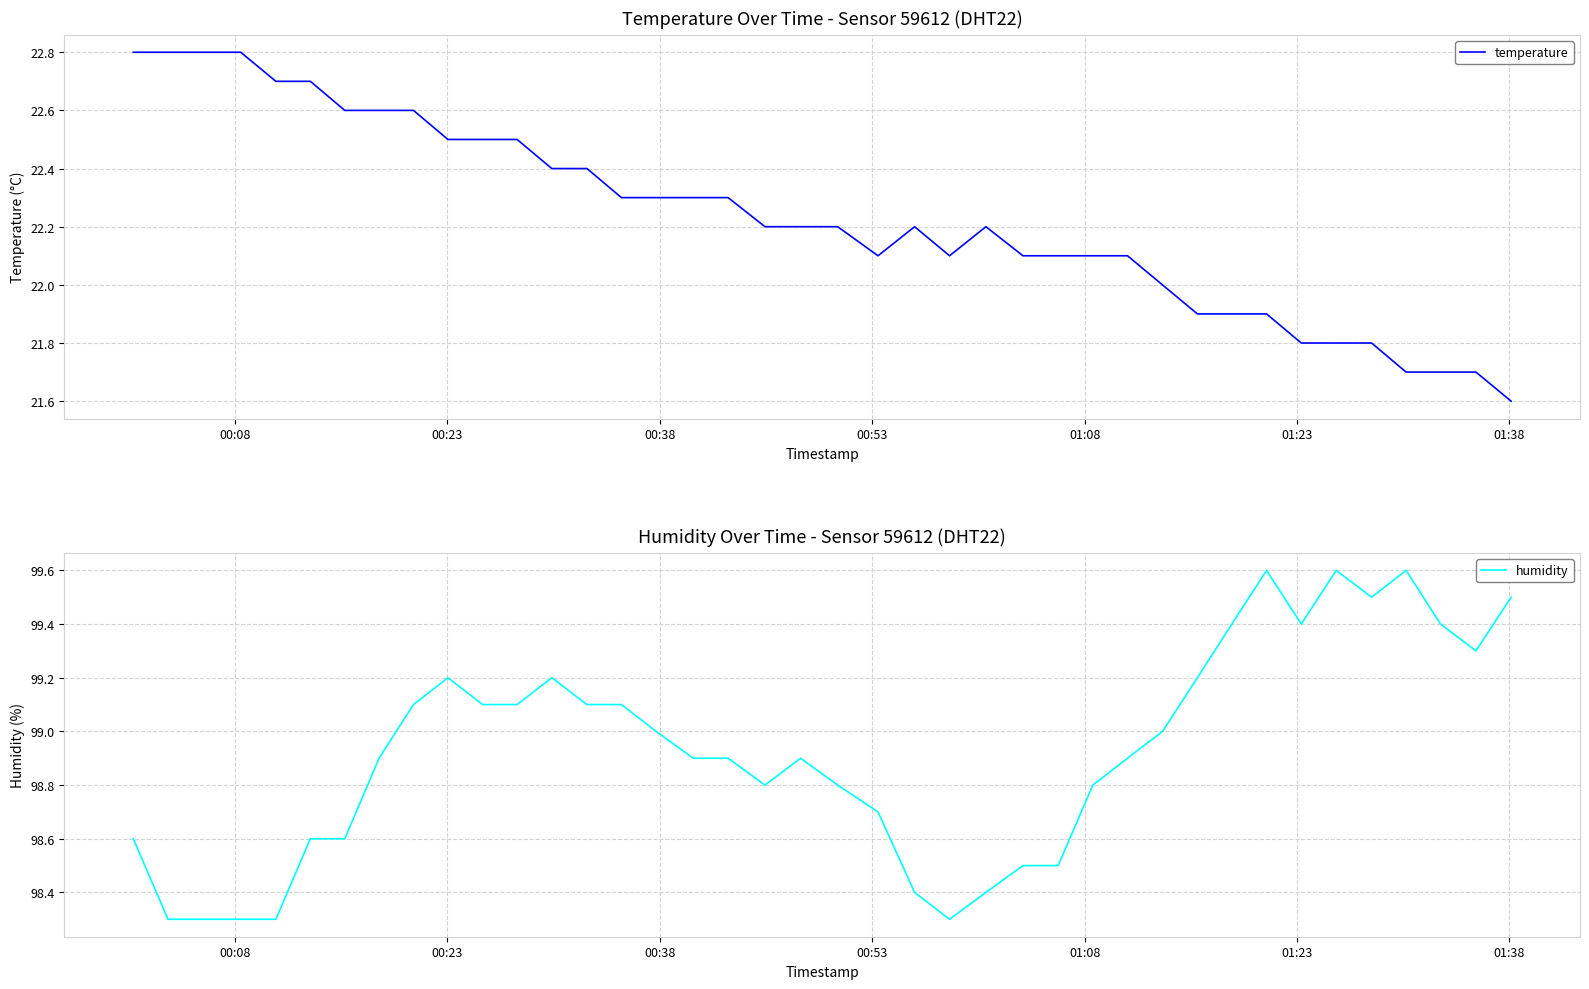

Reading right to left, what are all the values shown in this chart?

temperature: 21.6	21.7	21.7	21.7	21.8	21.8	21.8	21.9	21.9	21.9	22.0	22.1	22.1	22.1	22.1	22.2	22.1	22.2	22.1	22.2	22.2	22.2	22.3	22.3	22.3	22.3	22.4	22.4	22.5	22.5	22.5	22.6	22.6	22.6	22.7	22.7	22.8	22.8	22.8	22.8
humidity: 99.5	99.3	99.4	99.6	99.5	99.6	99.4	99.6	99.4	99.2	99.0	98.9	98.8	98.5	98.5	98.4	98.3	98.4	98.7	98.8	98.9	98.8	98.9	98.9	99.0	99.1	99.1	99.2	99.1	99.1	99.2	99.1	98.9	98.6	98.6	98.3	98.3	98.3	98.3	98.6